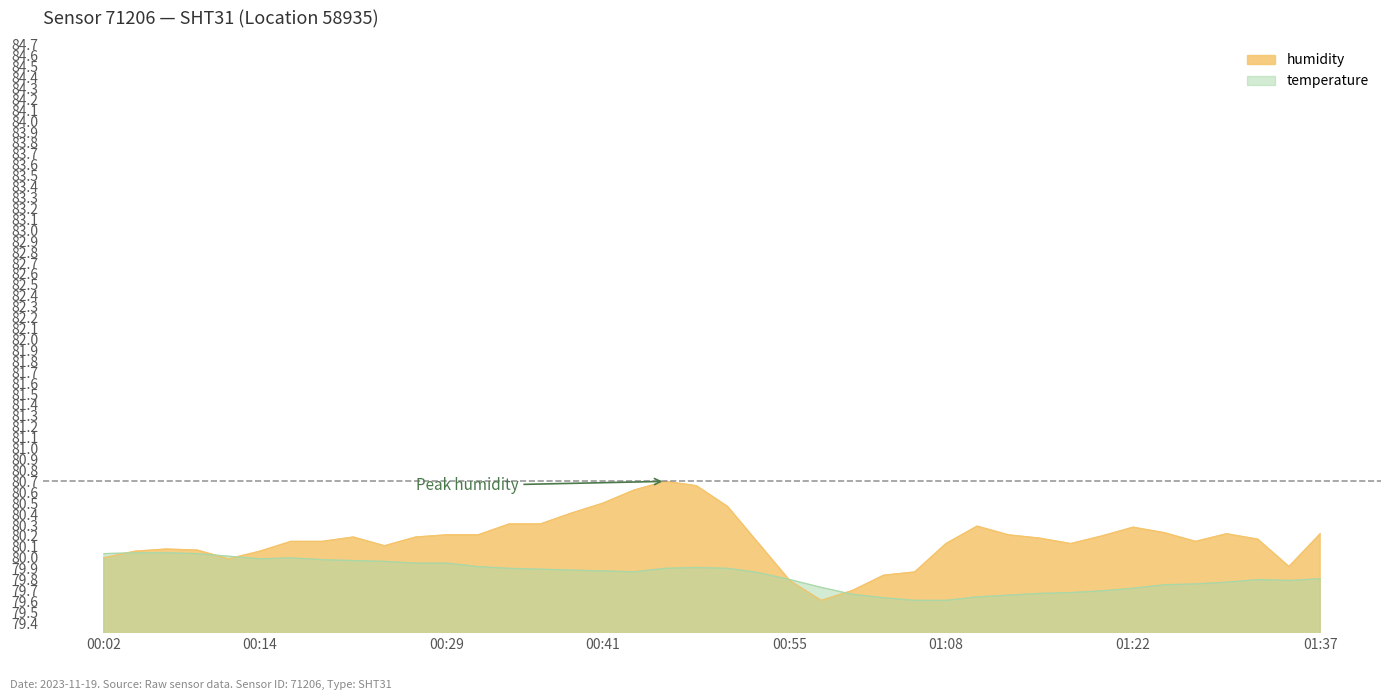

In temperature, how many points are higher than both neighbors (excluding endpoints)?

3